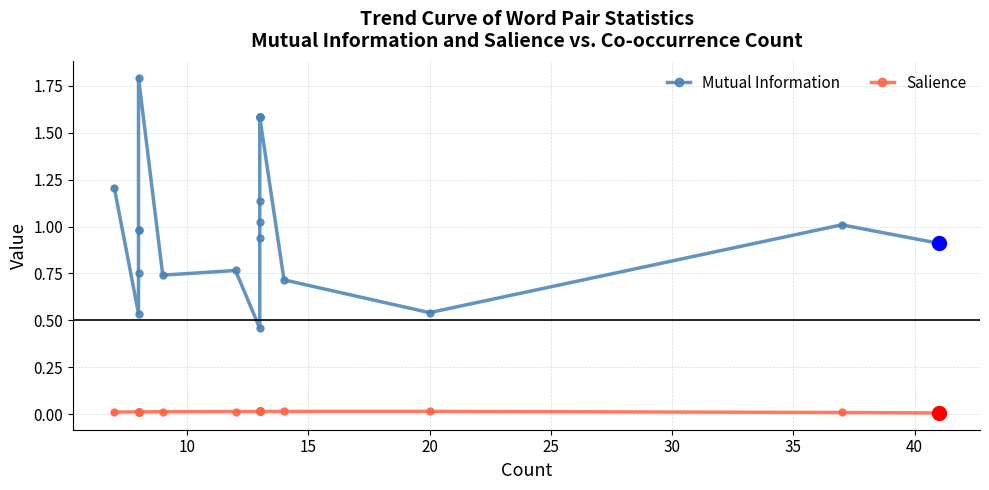

True or false: Mutual Information and Salience cross at least once.

False